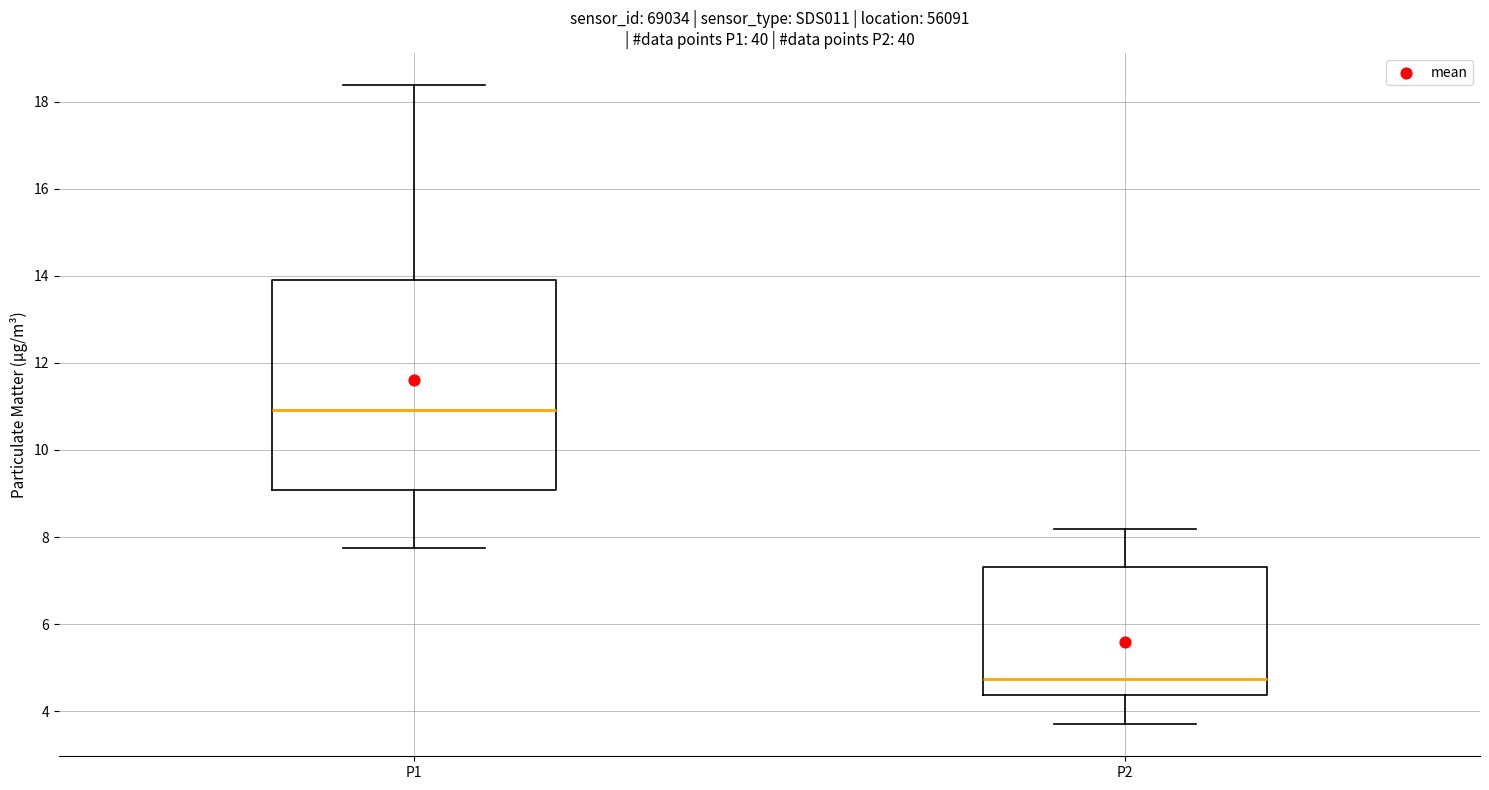

Reading left to right, read every box against the y-axis: the position of its median line, the range the box covers, and the ends of its whiskers. The values are not printed on the chart, so give them approximately, as read against the axis.

P1: median 11.0, box 9.0 to 13.8, whiskers 7.8 to 18.4
P2: median 4.8, box 4.4 to 7.4, whiskers 3.8 to 8.2